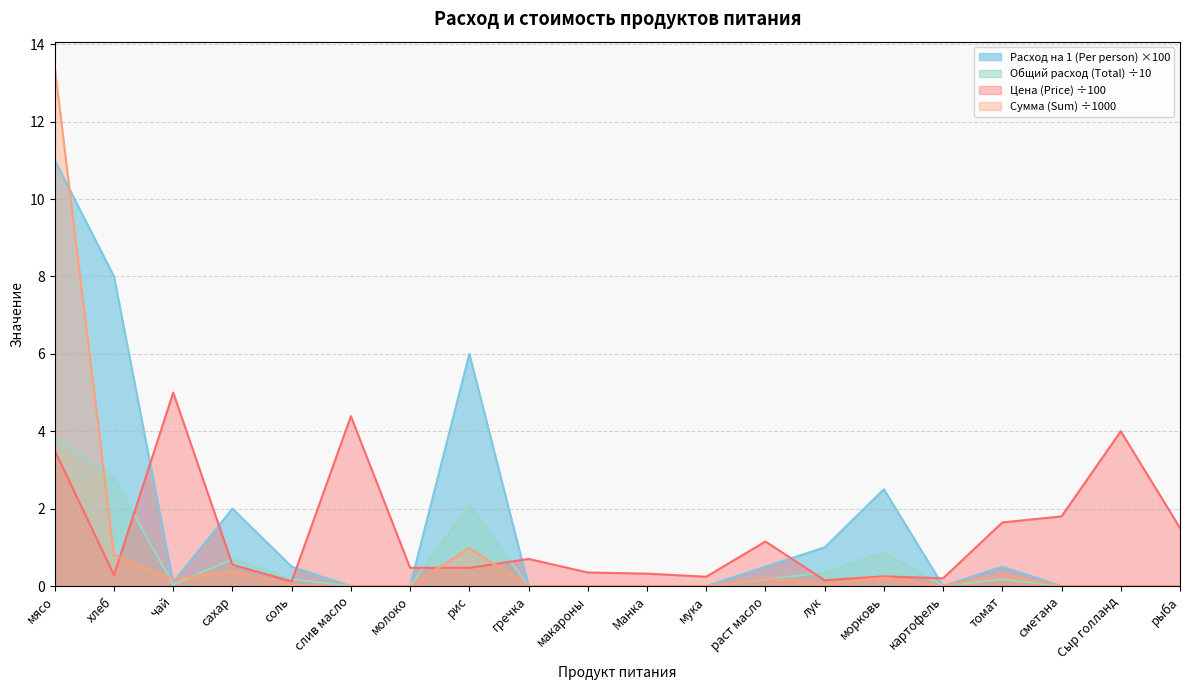

At which label is Общий расход (Total) closest to 5?

рис